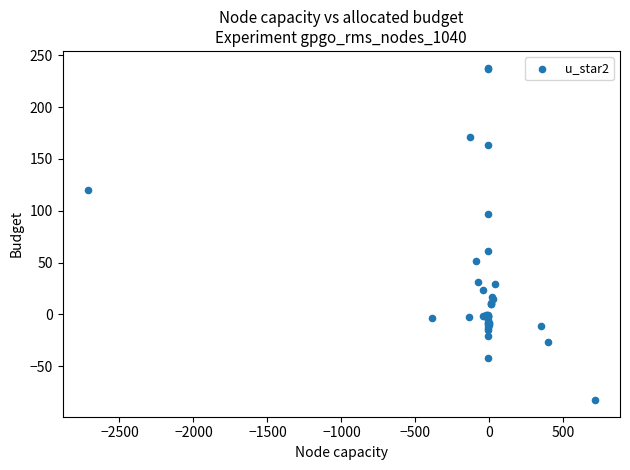

What Y value in the scatter plot is closest to 77?

61.5